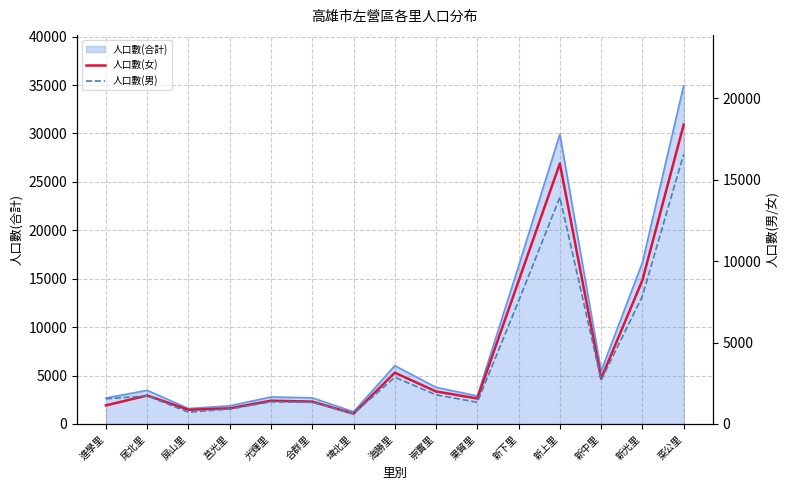

What is the smallest value displayed?

630